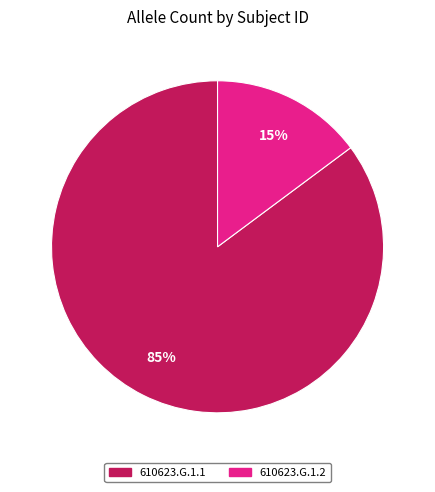

To the nearest percent, what portion does 610623.G.1.2 represent?

15%